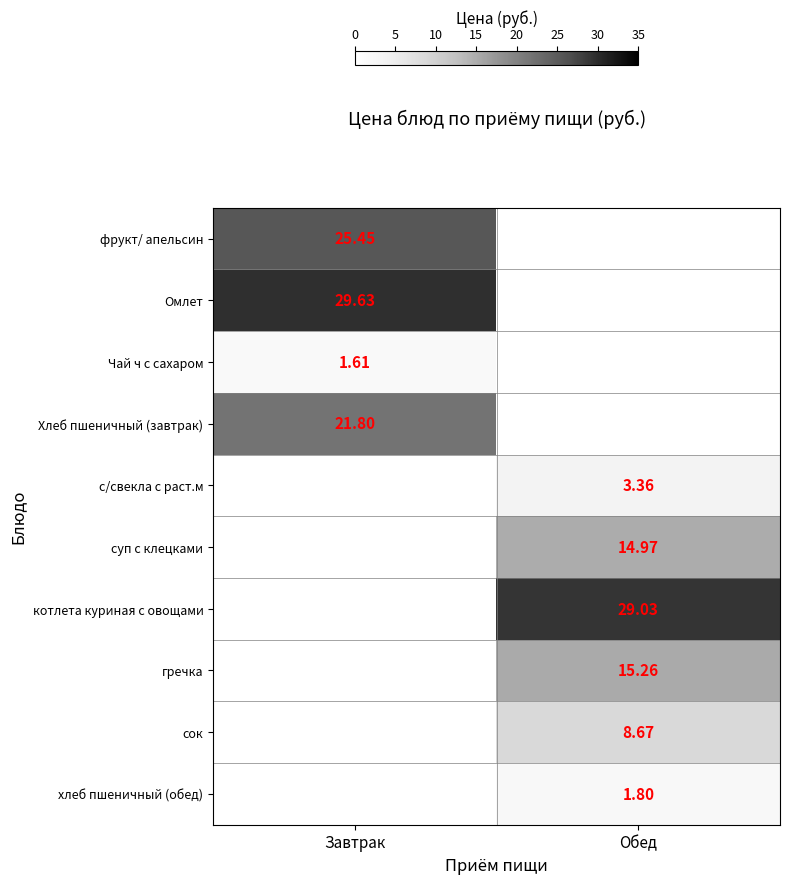

What is the sum of all фрукт/ апельсин values?

25.4